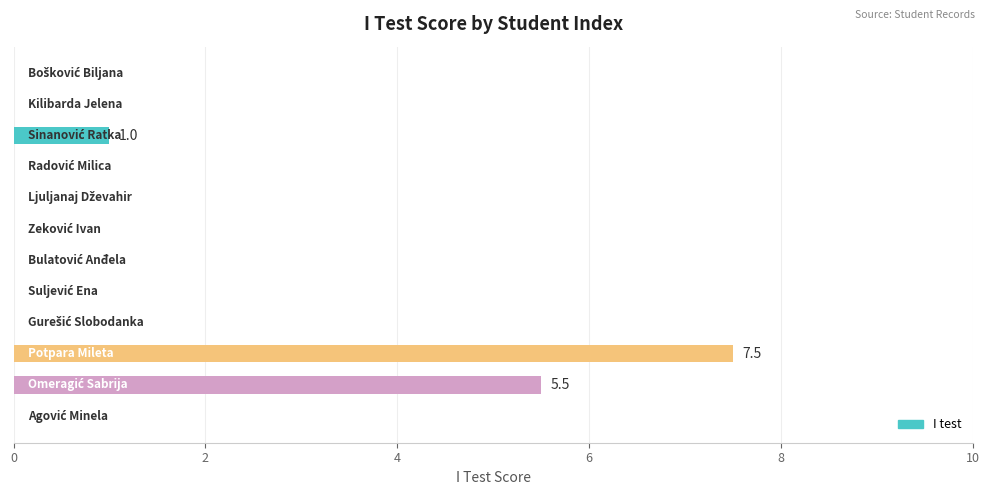

What is the sum of all values?

14.0